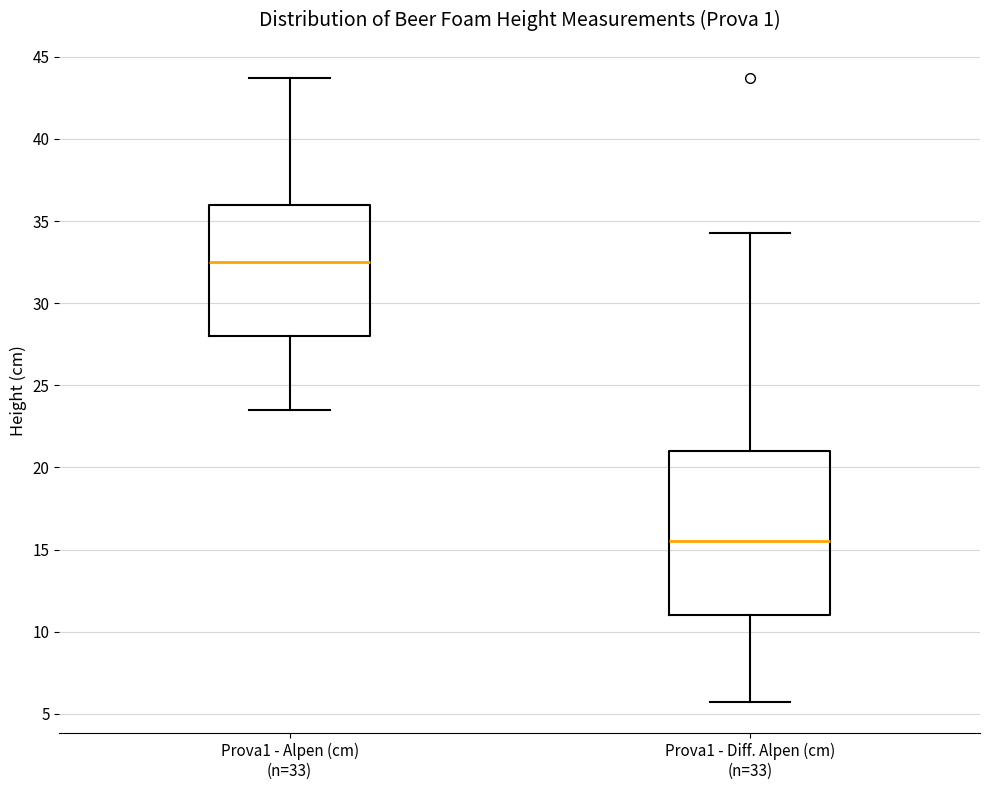

Reading left to right, transcribe this box plot: for each box, give where its median line is, the range the box spans, and where its two whiskers end, as read against the y-axis. The values are not printed on the chart, so give them approximately, as read against the axis.

Prova1 - Alpen (cm) (n=33): median 32.5, box 28.0 to 36.0, whiskers 23.5 to 43.5
Prova1 - Diff. Alpen (cm) (n=33): median 15.5, box 11.0 to 21.0, whiskers 5.5 to 34.5